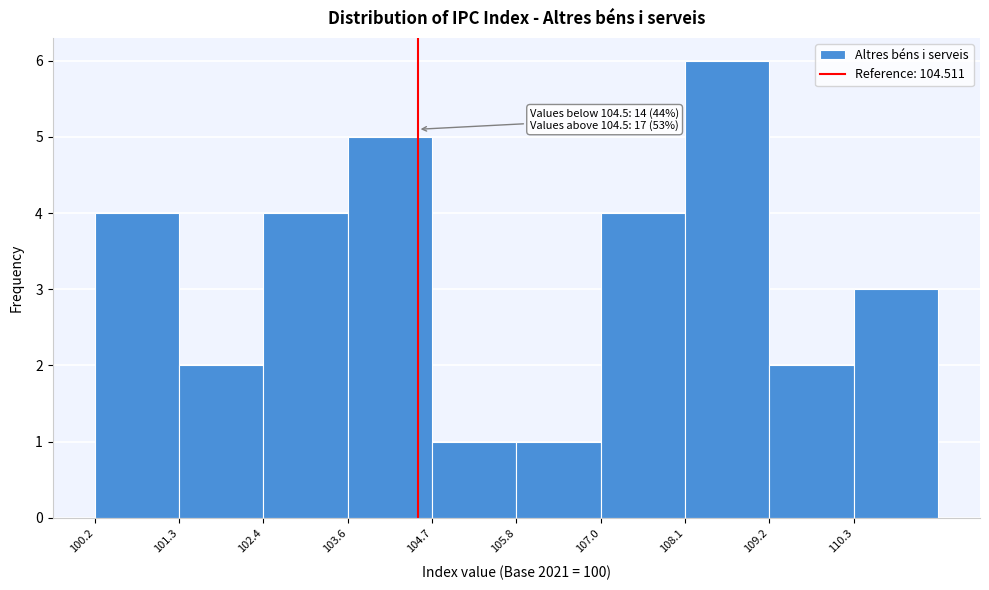

Over which range of the x-axis is the bar tallest?

108.0 to 109.2